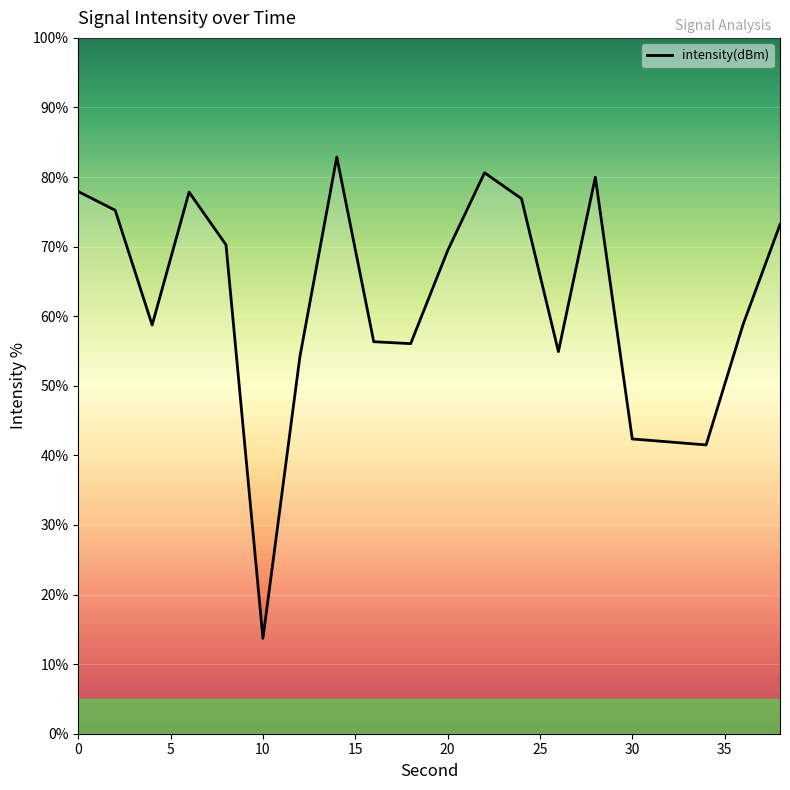

What is the greatest value displayed?

82.9